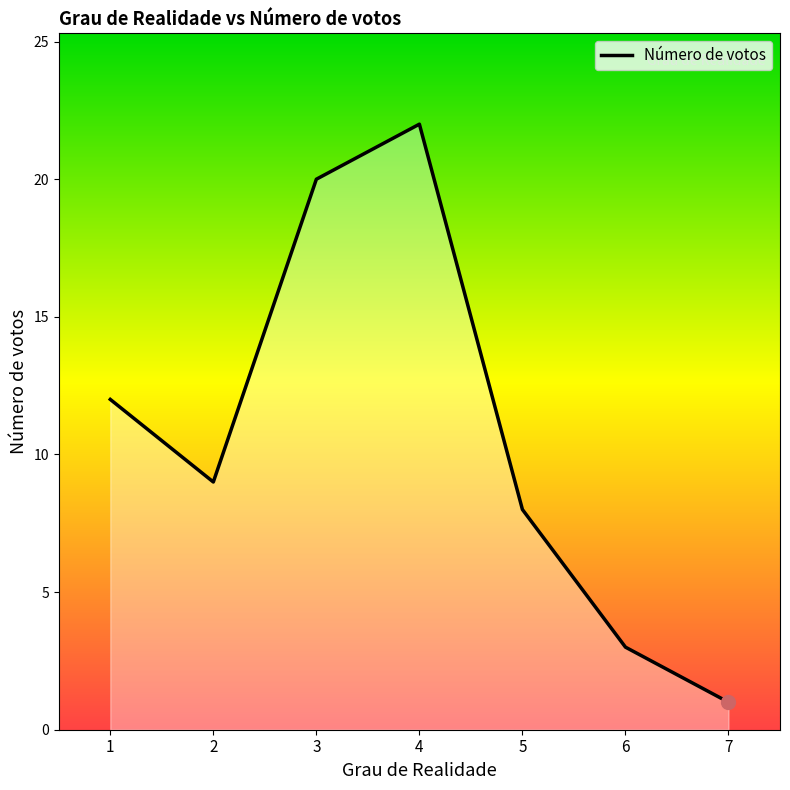

What is the difference between the second highest and minimum values?

19